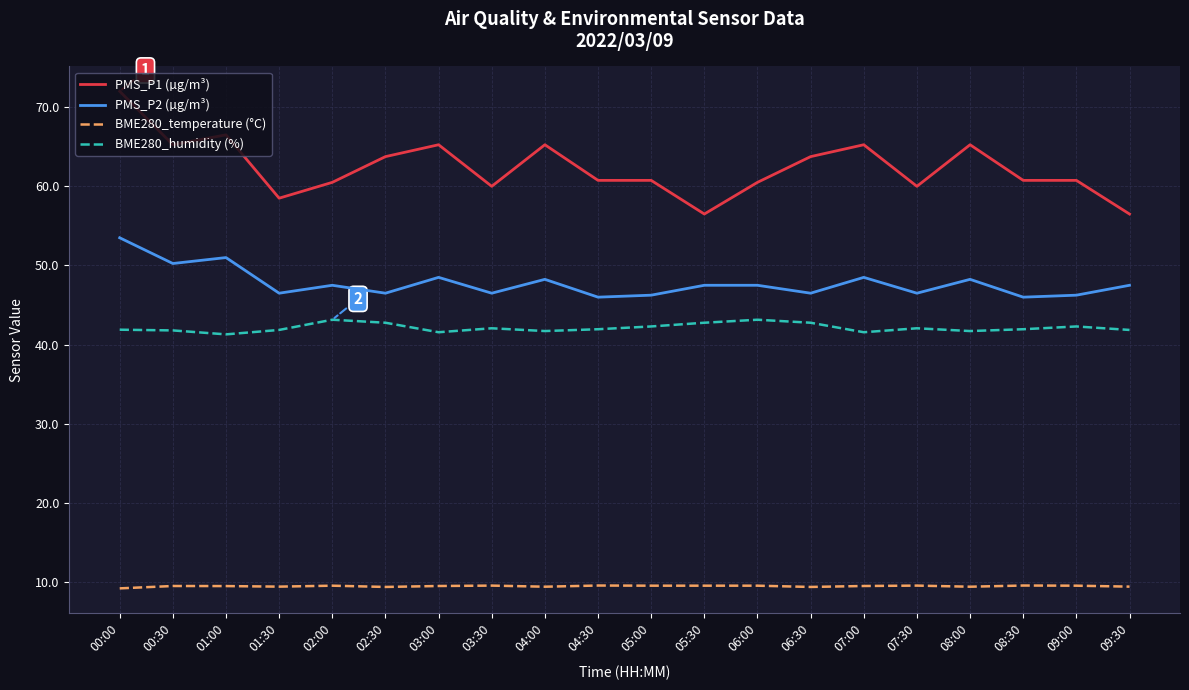

Which series has the largest range (max minus min)?

PMS_P1 (µg/m³)